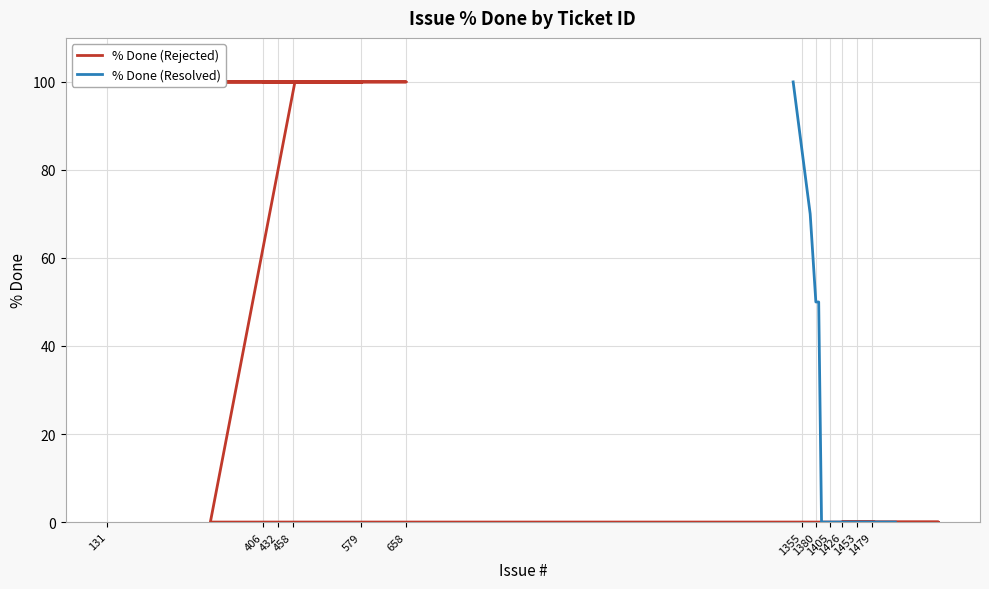

List the series in order of their peak value, highest first.

% Done (Rejected), % Done (Resolved)